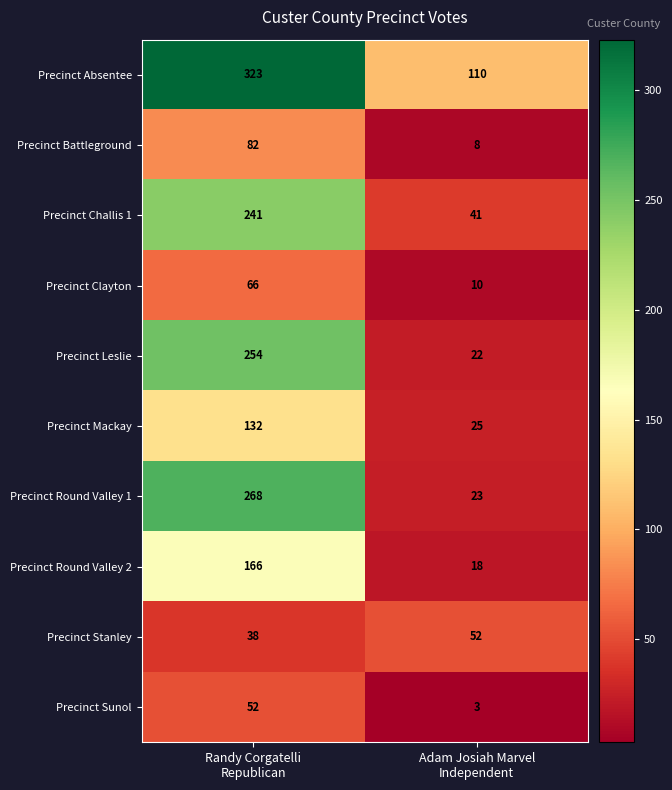

What is the maximum value for Precinct Battleground?

82